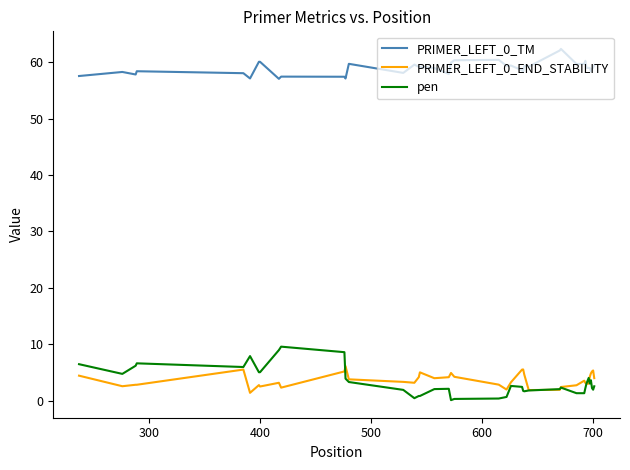

What are all the series names shown in the legend?

PRIMER_LEFT_0_TM, PRIMER_LEFT_0_END_STABILITY, pen